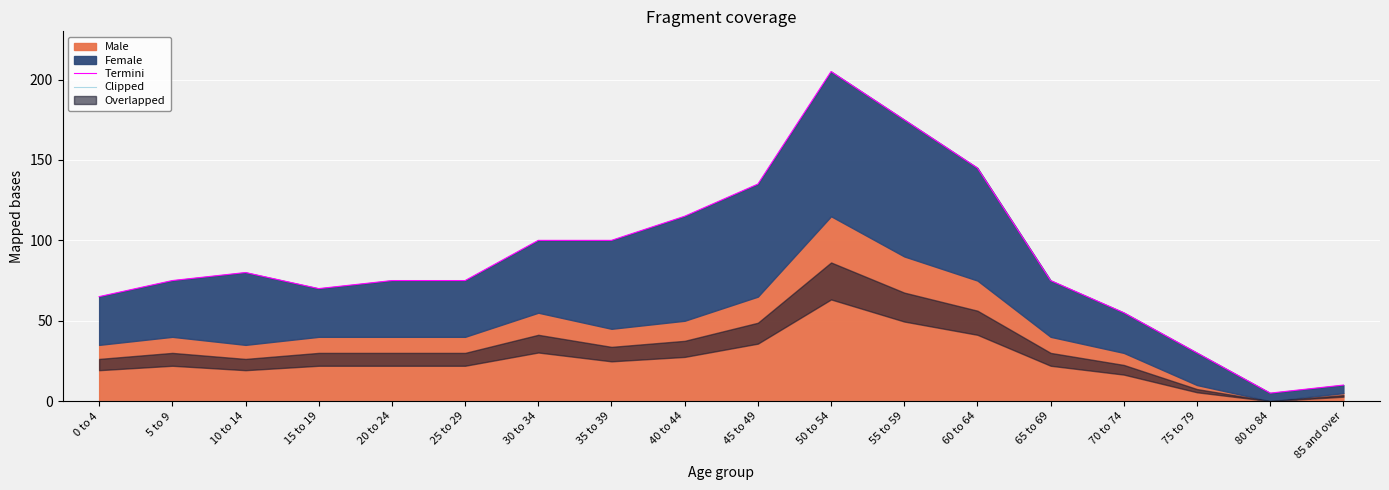

What is the average value of the Termini series?

88